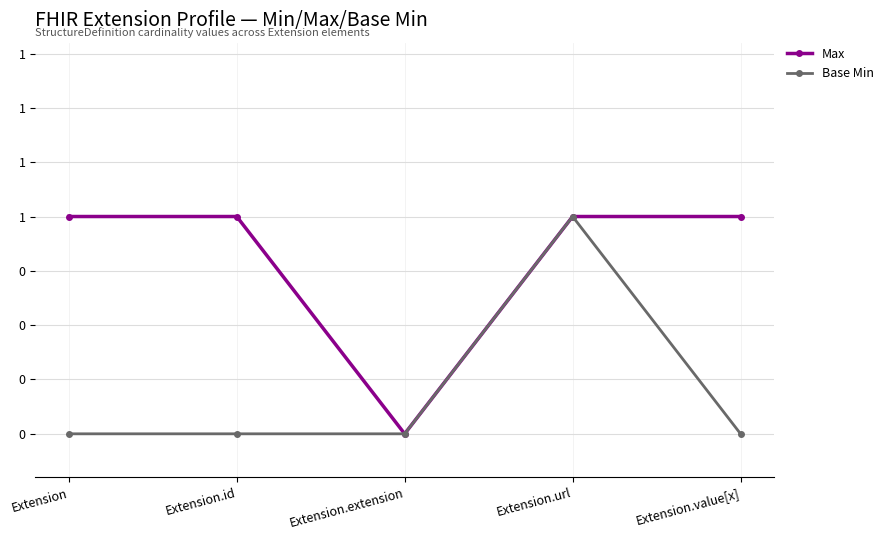

At which category does the chart reach its peak across all series?

Extension